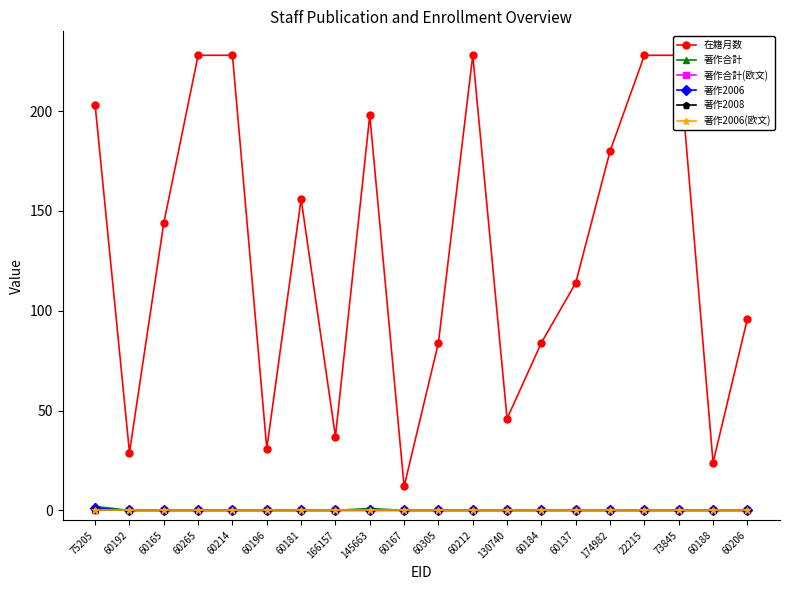

At which category does 在籍月数 reach its first local valley?

60192